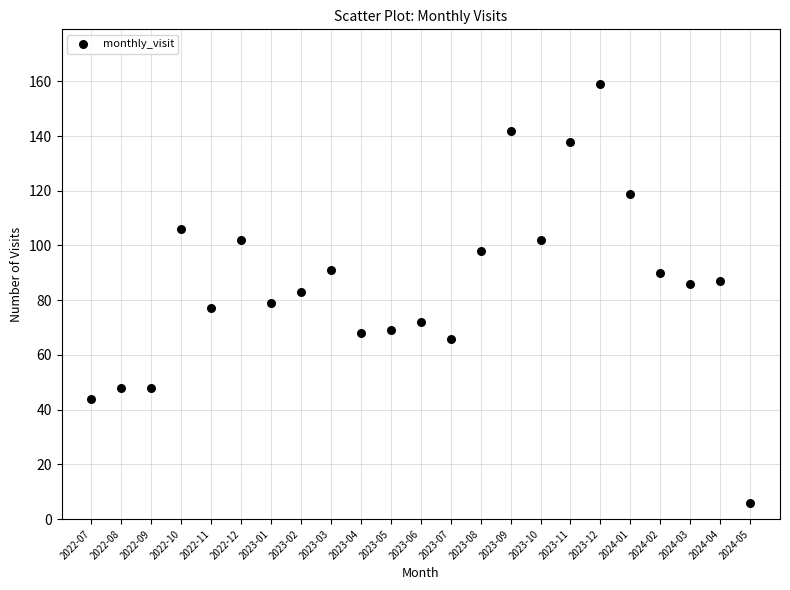

What is the range of Y values (max minus min)?

153